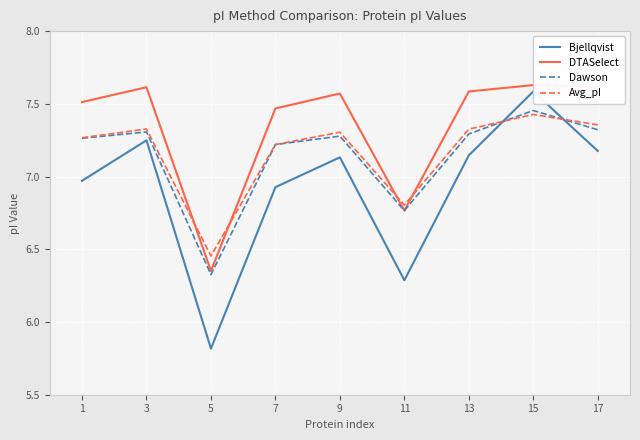

What is the sum of the DTASelect values at 1 and 9?

15.1